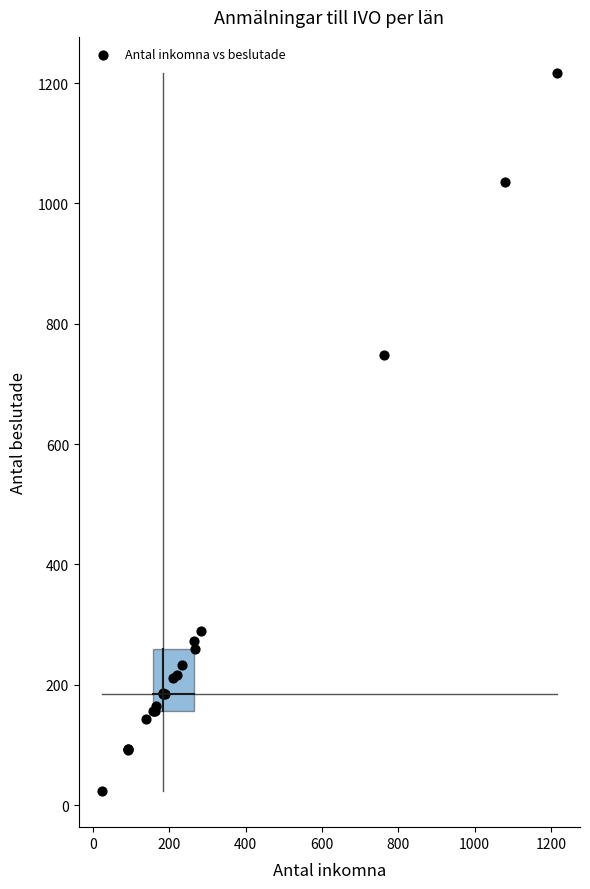

What Y value in the scatter plot is closest to 620?

748